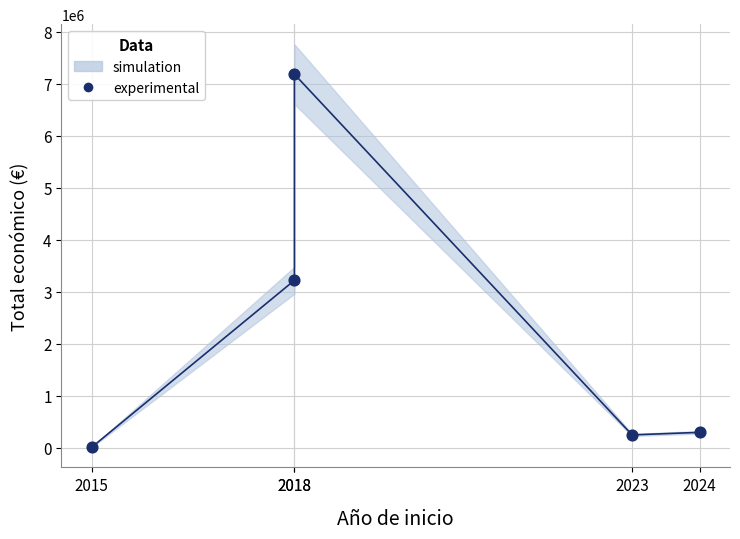

What is the average Y value?

2195501